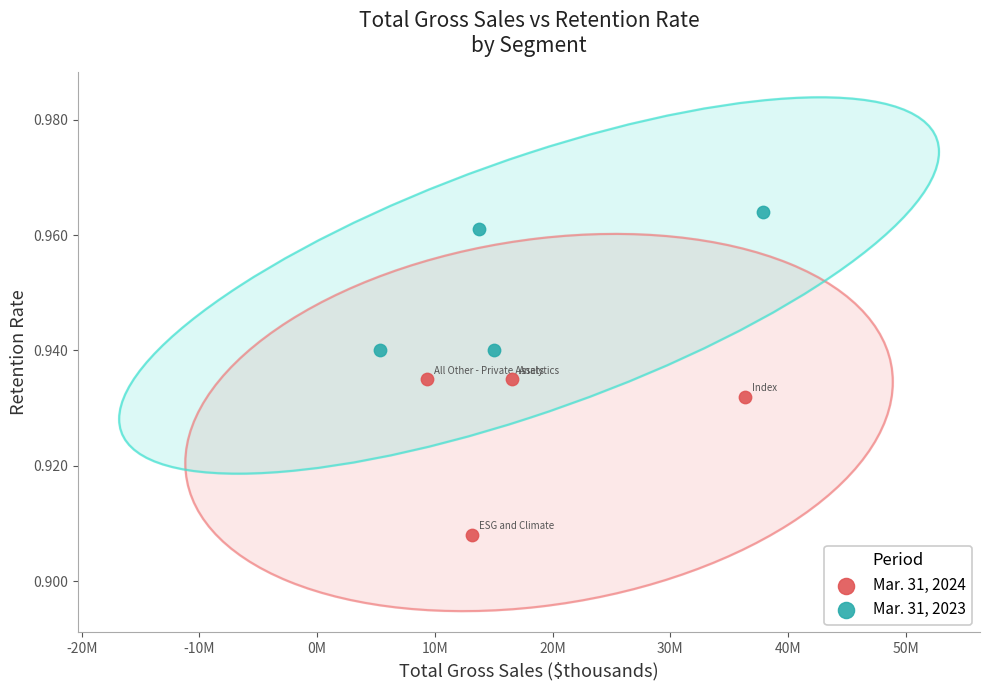

Which series has the widest spread of Y values?

Mar. 31, 2024